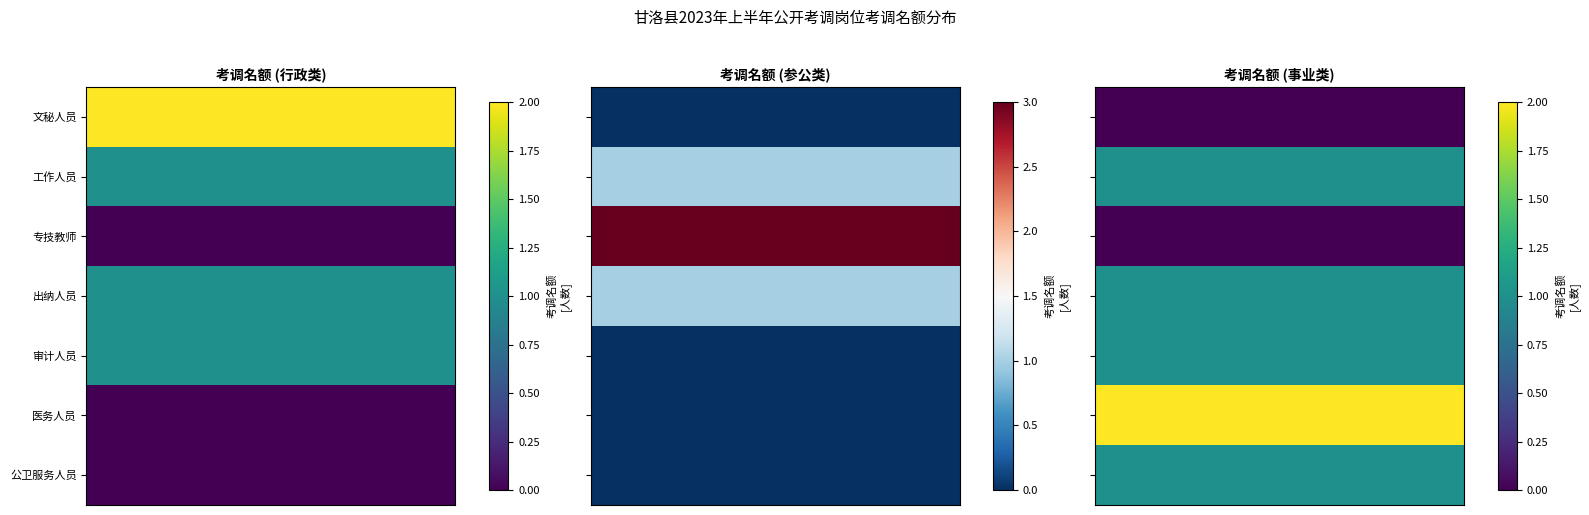

Rank the series by their maximum value, from highest to lowest.

参公单位, 行政单位, 事业单位